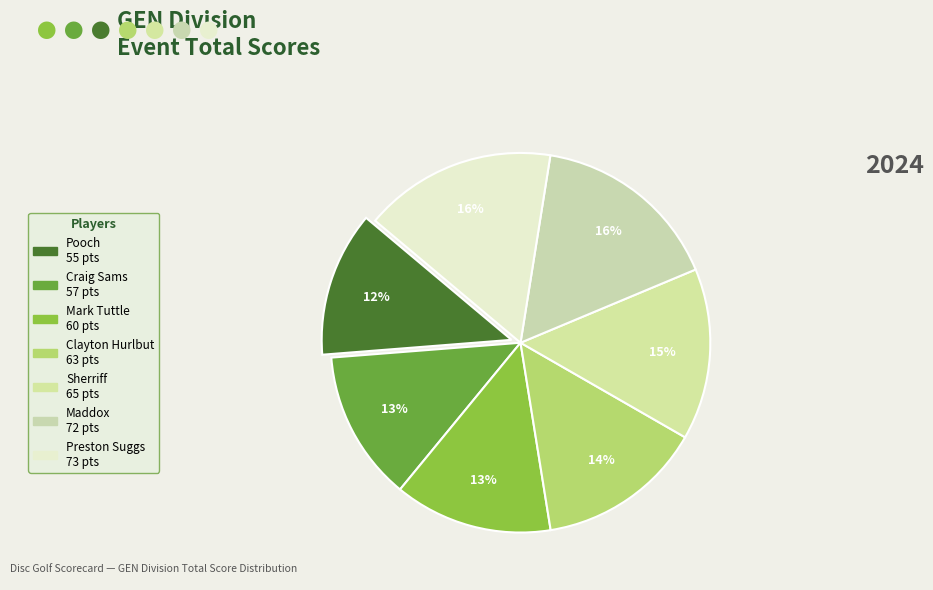

Is there a majority slice in this chart?

No